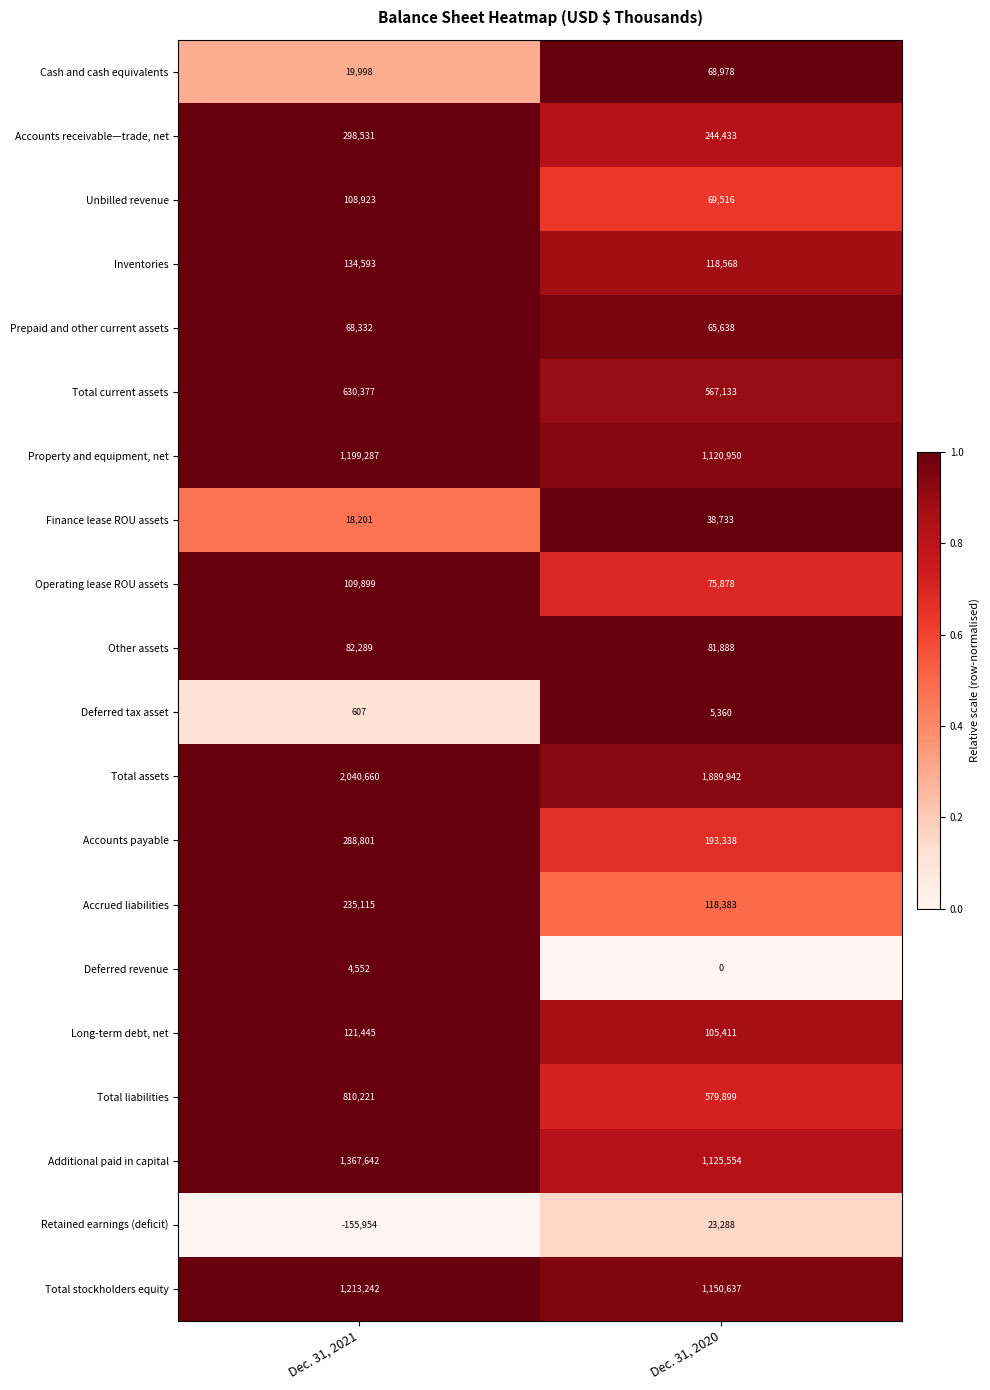

The Property and equipment, net series shows 682800 at Dec. 31, 2020. True or false?

False